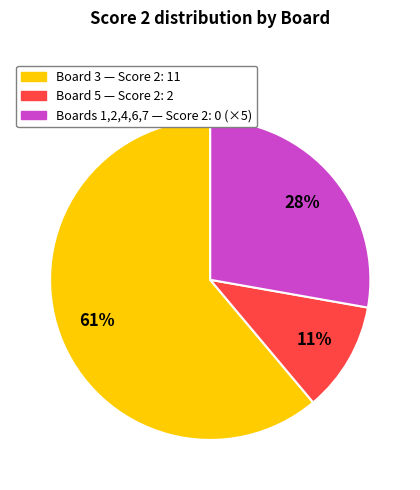

To the nearest percent, what is the difference between the Board 3 — Score 2: 11 and Boards 1,2,4,6,7 — Score 2: 0 (×5) slice percentages?

33%